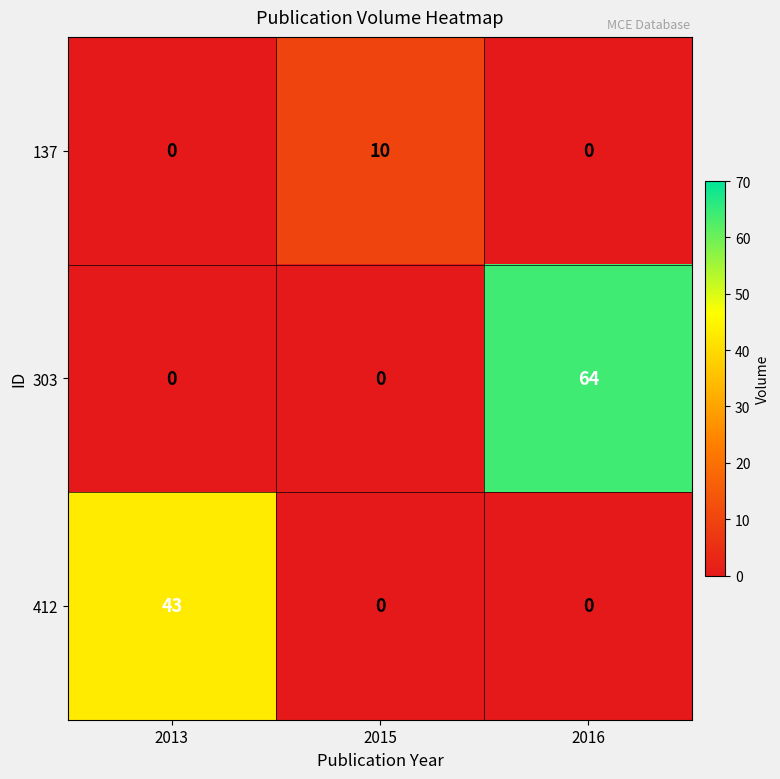

How many 303 values are between 0 and 64?

3